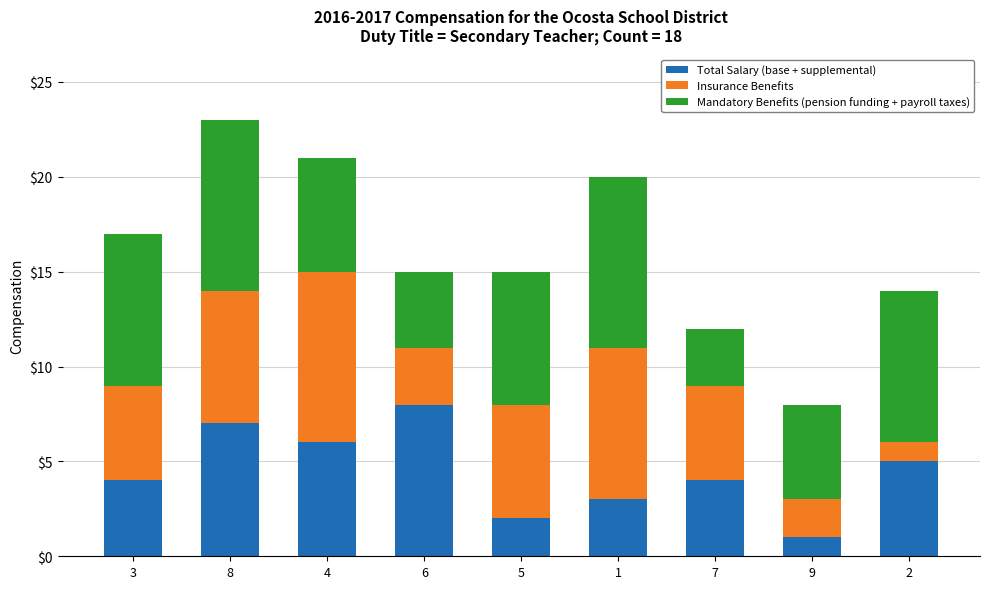

At which category is the sum across all series the highest?

8